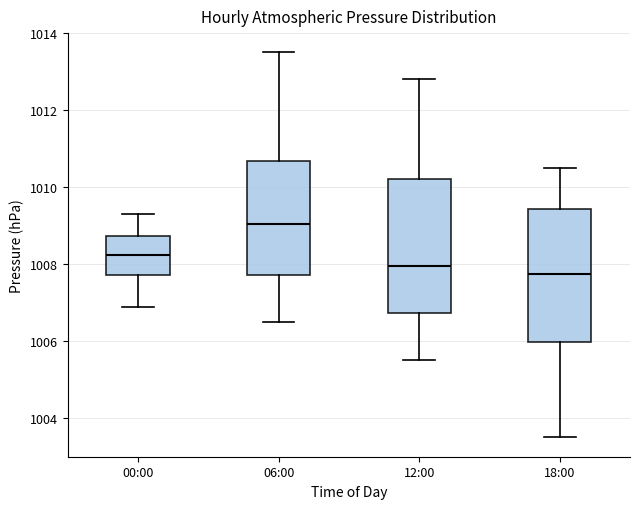

Reading left to right, read every box against the y-axis: the position of its median line, the range the box covers, and the ends of its whiskers. The values are not printed on the chart, so give them approximately, as read against the axis.

00:00: median 1008.2, box 1007.8 to 1008.8, whiskers 1007.0 to 1009.4
06:00: median 1009.0, box 1007.8 to 1010.6, whiskers 1006.6 to 1013.6
12:00: median 1008.0, box 1006.8 to 1010.2, whiskers 1005.6 to 1012.8
18:00: median 1007.8, box 1006.0 to 1009.4, whiskers 1003.6 to 1010.6